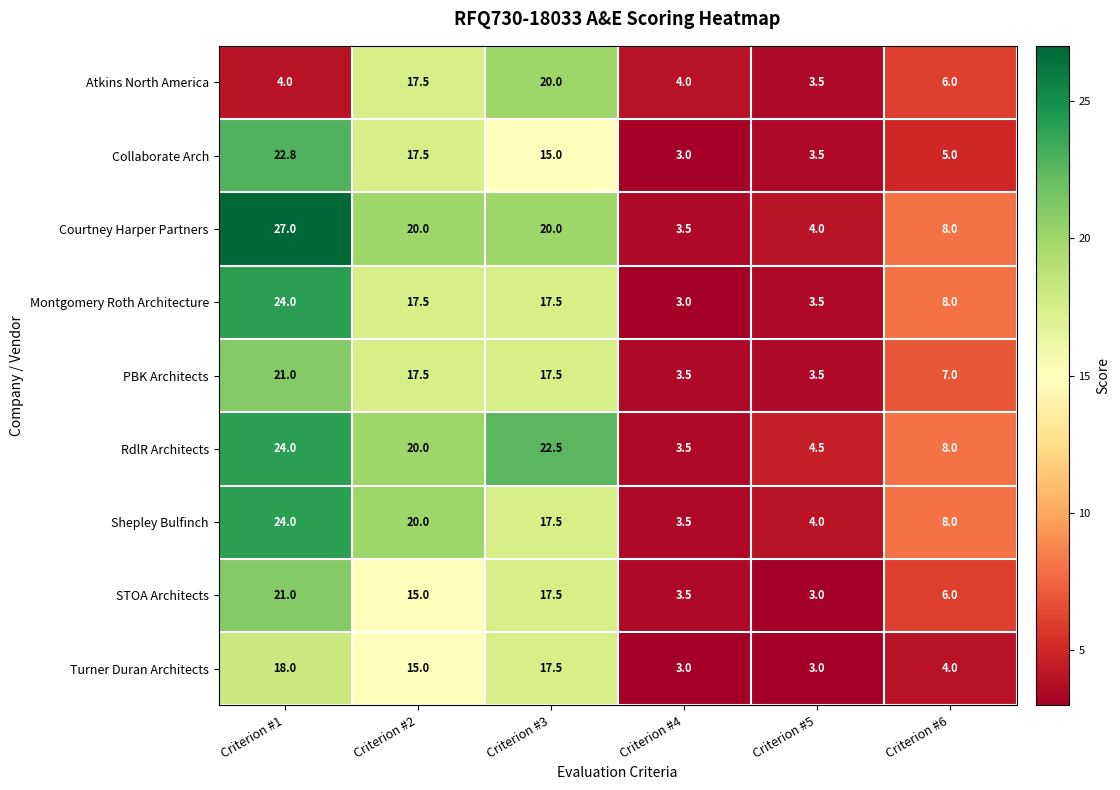

What is the difference between the maximum and minimum values in the PBK Architects series?

17.5